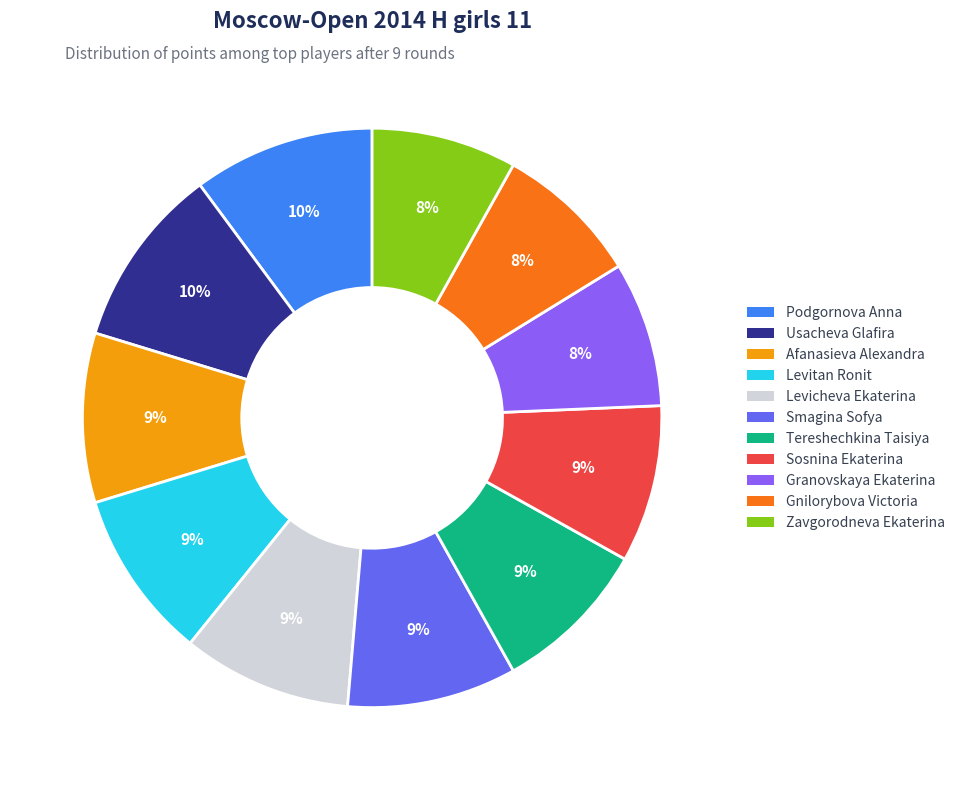

Is it true that Podgornova Anna is 16% of the pie?

False